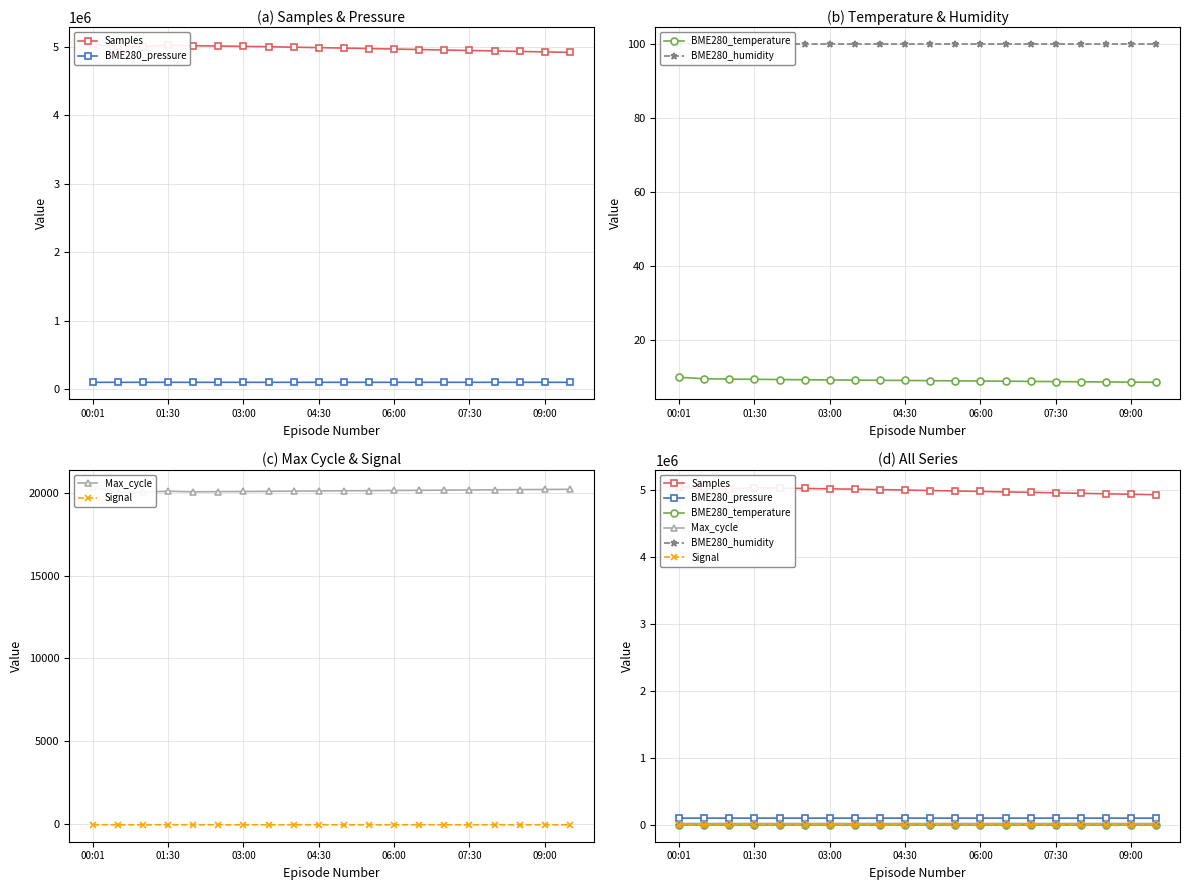

What are all the series names shown in the legend?

Samples, BME280_pressure, BME280_temperature, BME280_humidity, Max_cycle, Signal